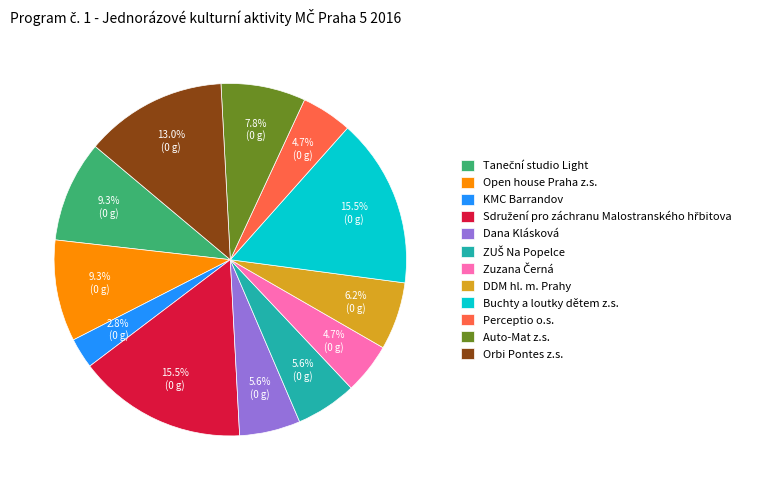

Is there a majority slice in this chart?

No